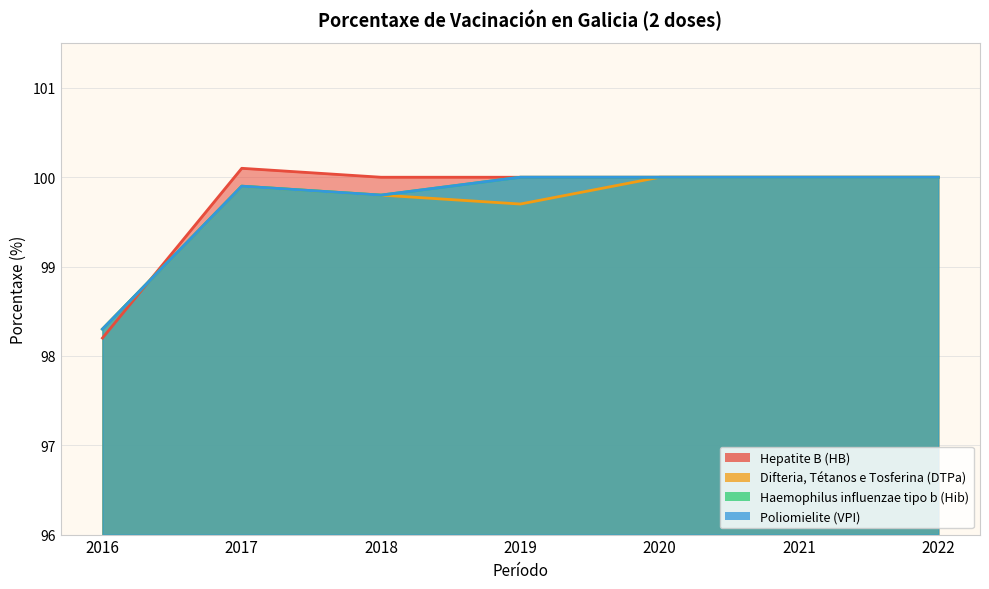

The value of Haemophilus influenzae tipo b (Hib) at 2022 is 151.6. True or false?

False